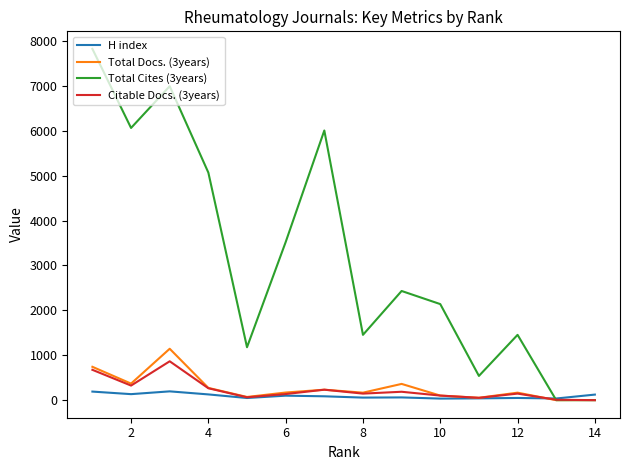

Which series has the widest spread of values?

Total Cites (3years)